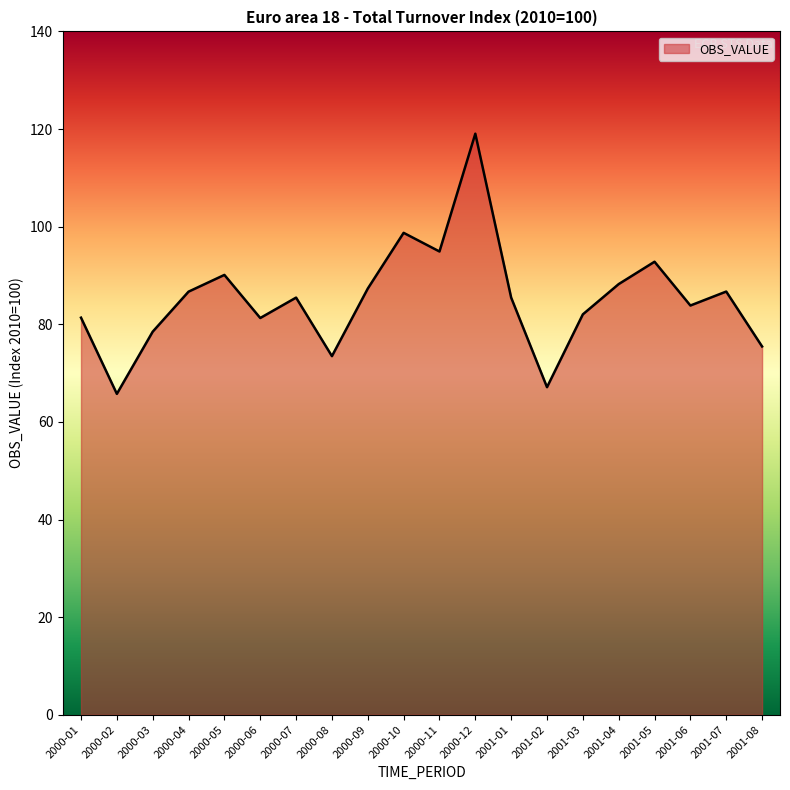

What is the minimum value shown in the chart?

65.7